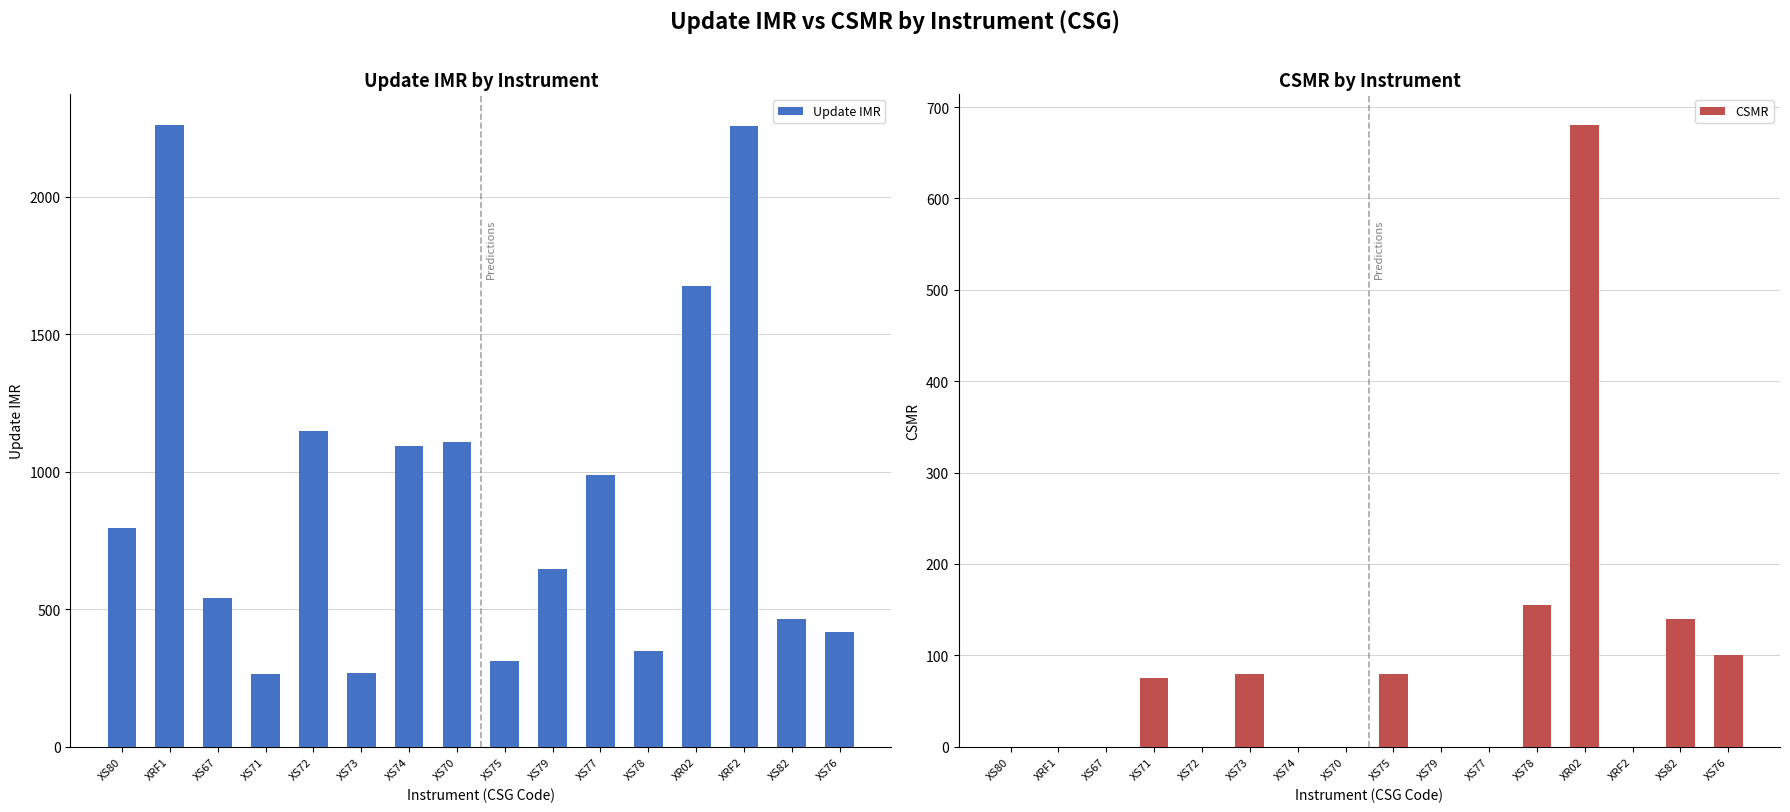

Which category has the lowest value across all series?

XS80